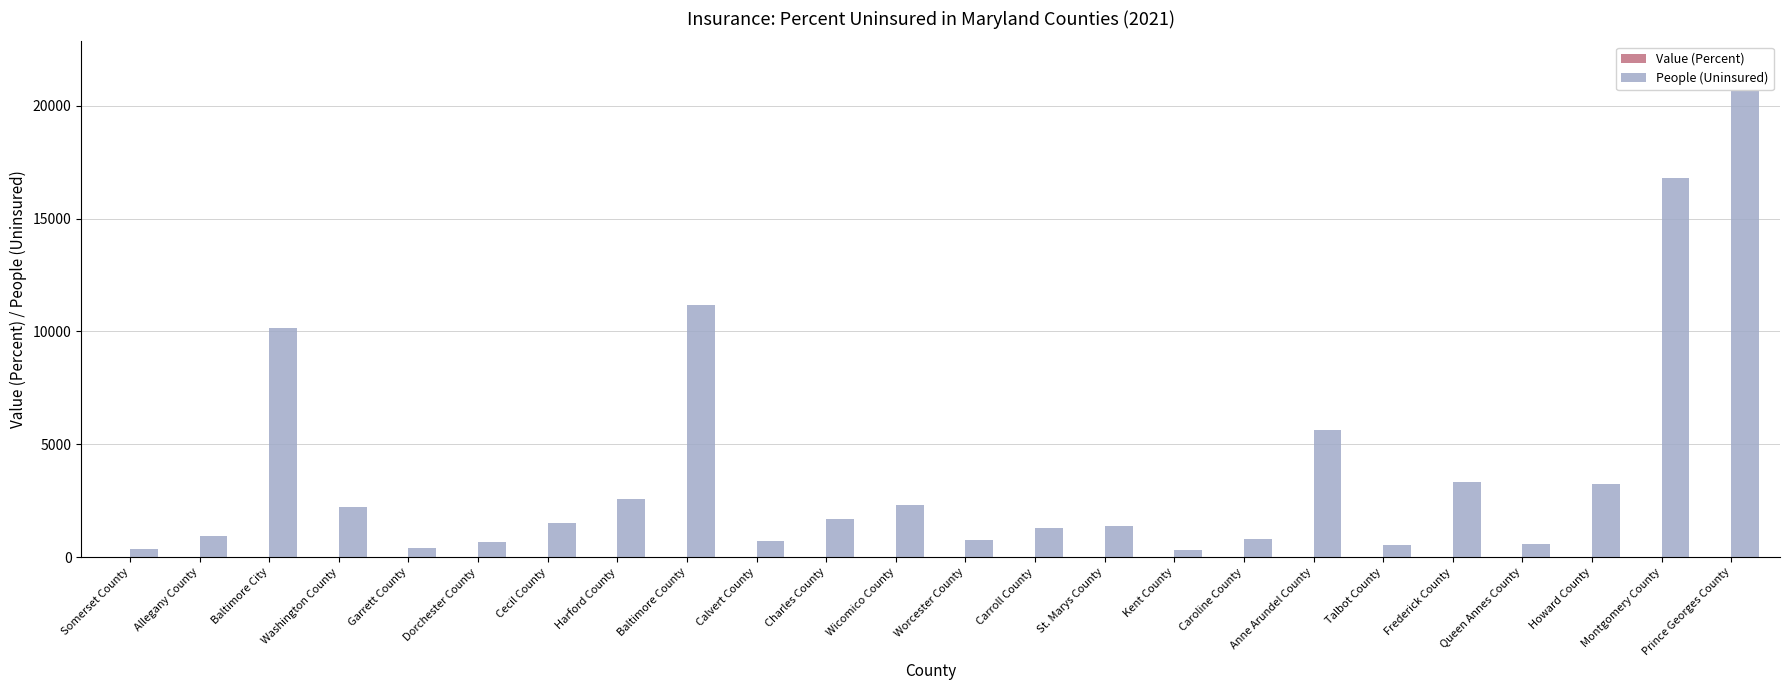

Rank the series by their maximum value, from highest to lowest.

People (Uninsured), Value (Percent)